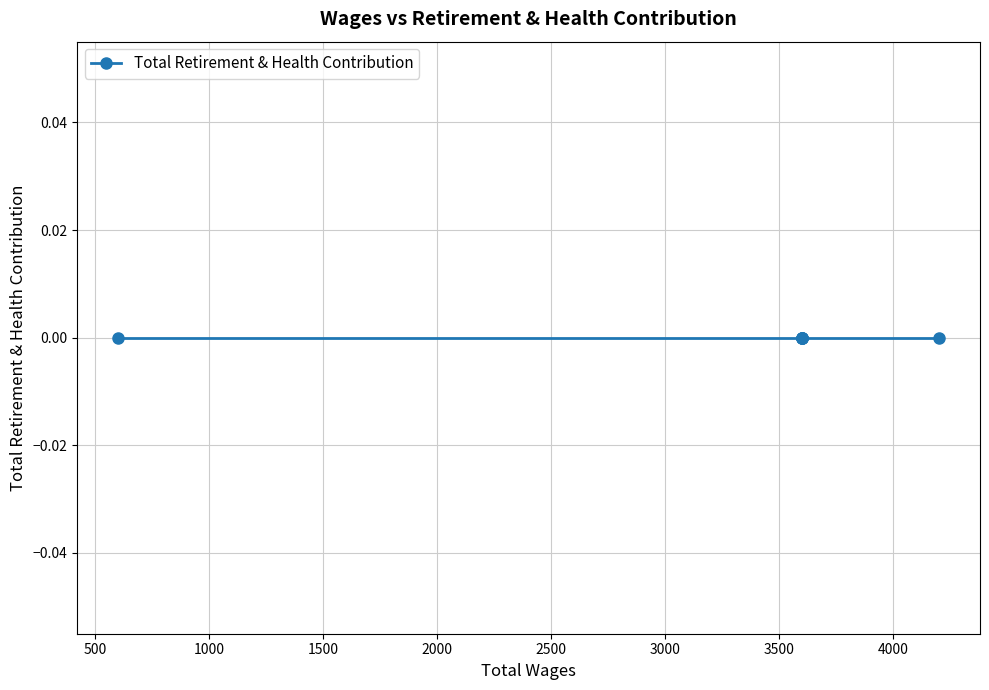

True or false: Total Wages has more than 2 points higher than both neighbors.

False